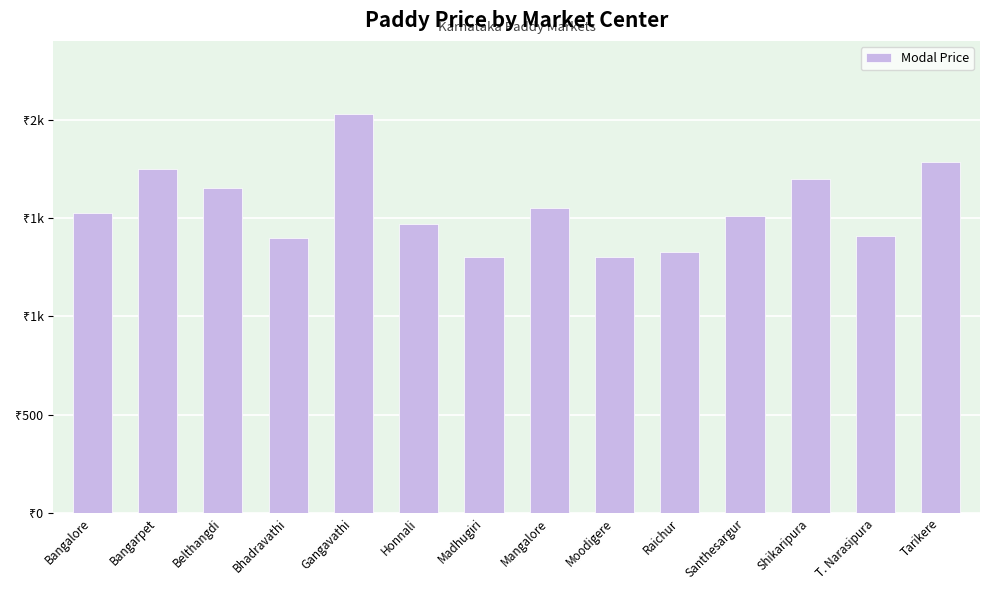

Are the bars horizontal?

No